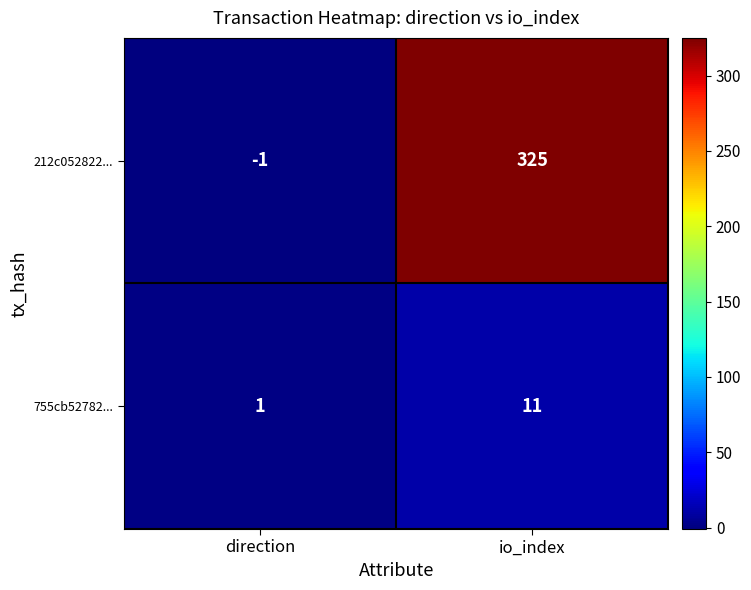

What is the average value of the 212c052822... series?

162